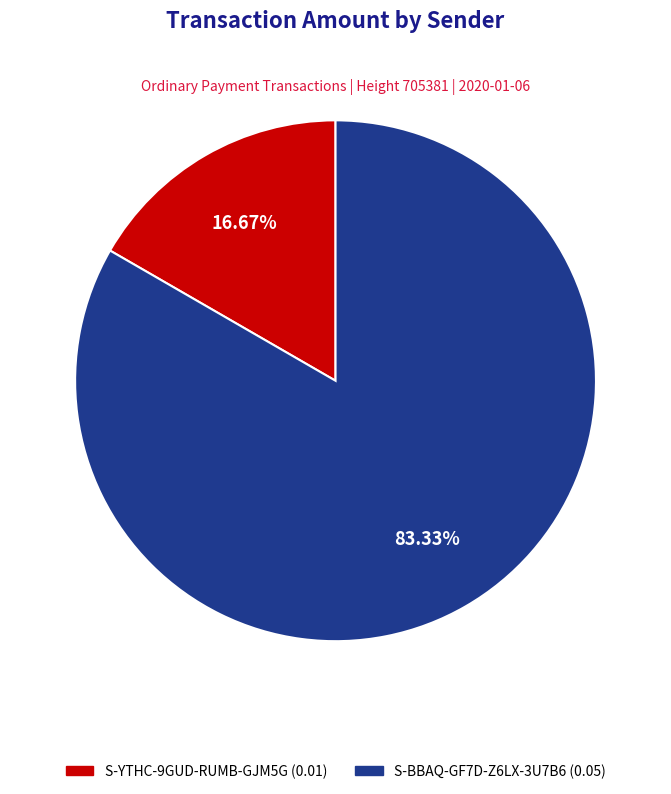

Rank the categories by value from lowest to highest.

S-YTHC-9GUD-RUMB-GJM5G, S-BBAQ-GF7D-Z6LX-3U7B6